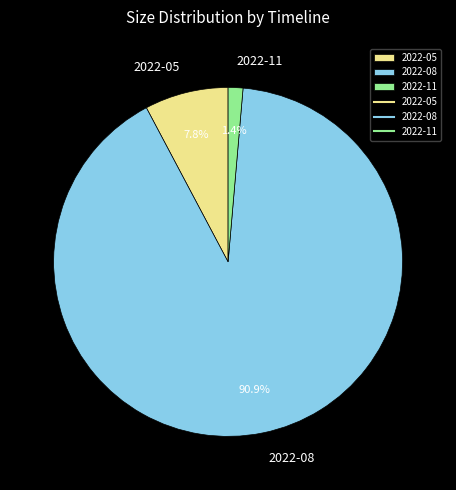

What percentage is NOT represented by 2022-11?

98.6%